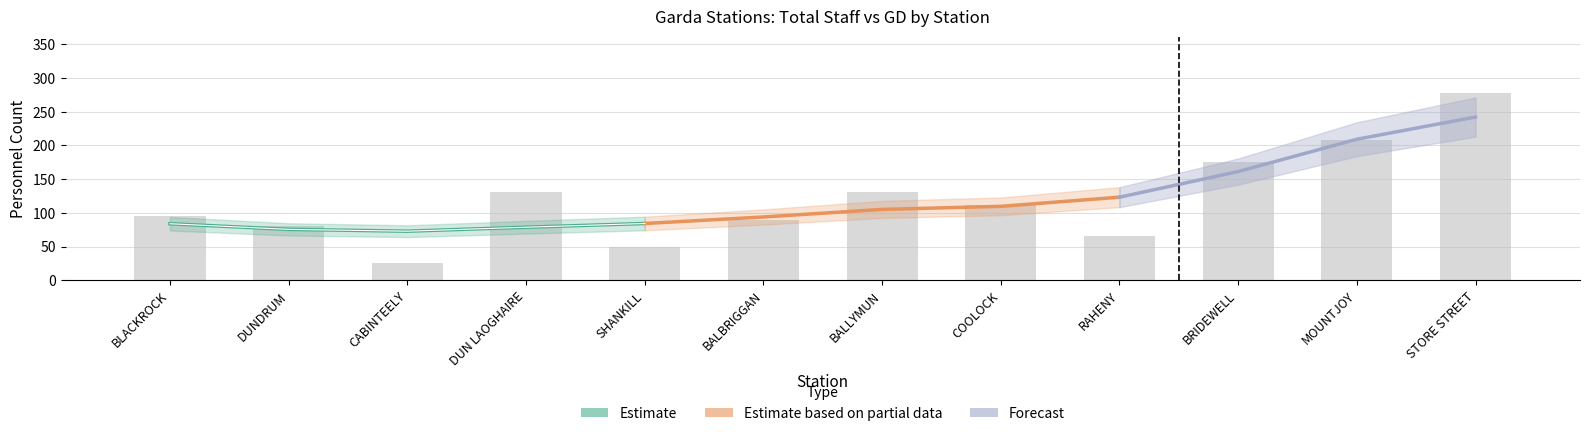

List the labels in order of value, smallest first.

CABINTEELY, SHANKILL, RAHENY, DUNDRUM, BALBRIGGAN, BLACKROCK, COOLOCK, DUN LAOGHAIRE, BALLYMUN, BRIDEWELL, MOUNTJOY, STORE STREET